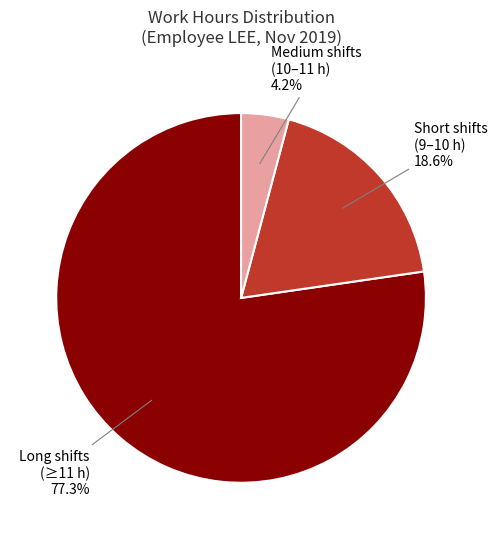

Is there any slice that represents more than half of the pie?

Yes